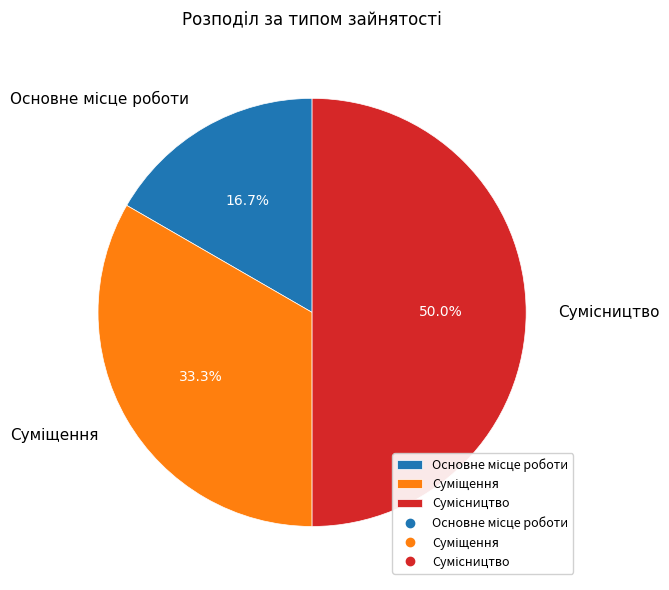

True or false: Суміщення accounts for 45% of the total.

False